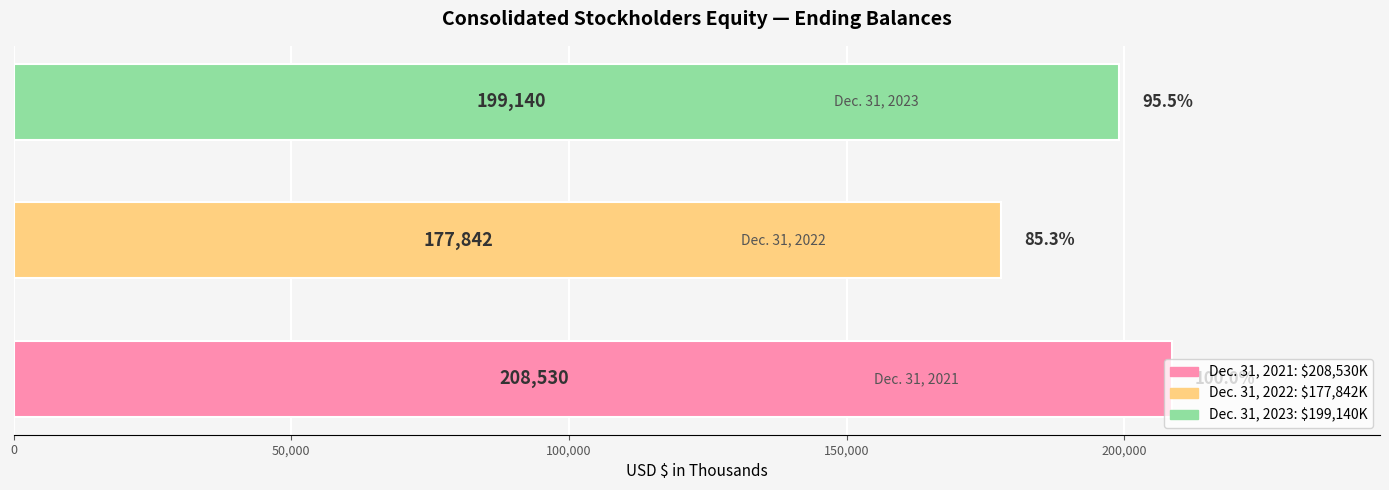

How many bars are there in total?

3